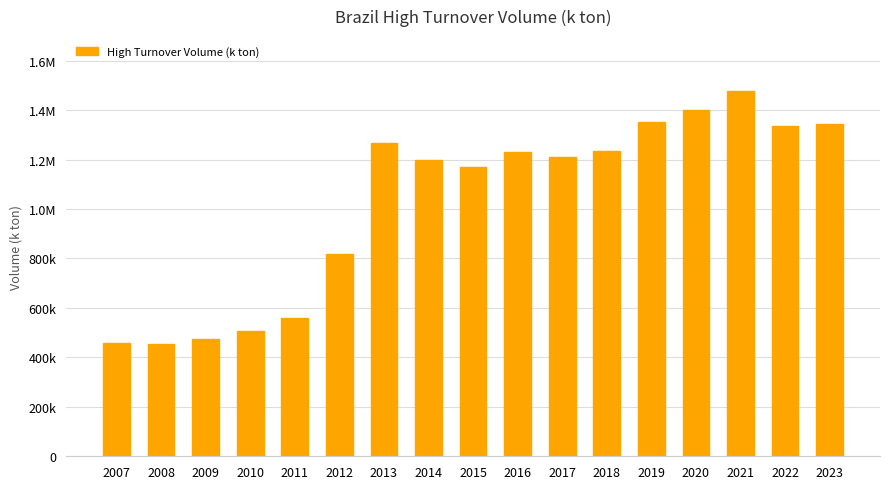

Are the bars horizontal?

No